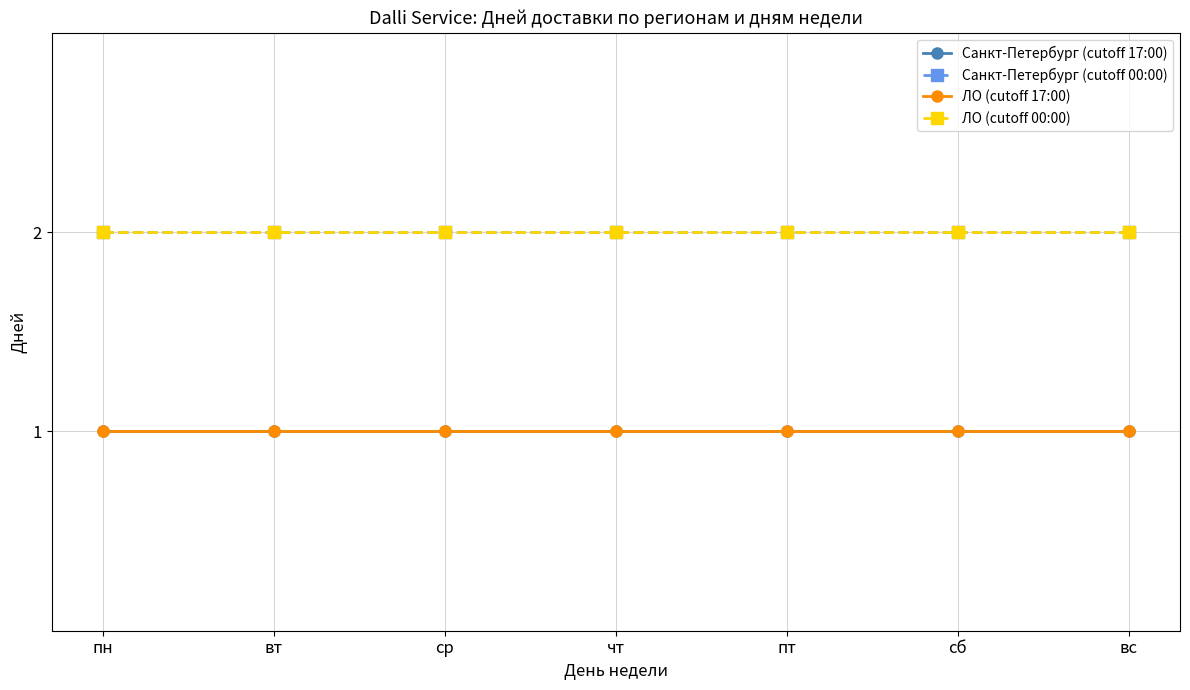

Does the chart have visible grid lines?

Yes